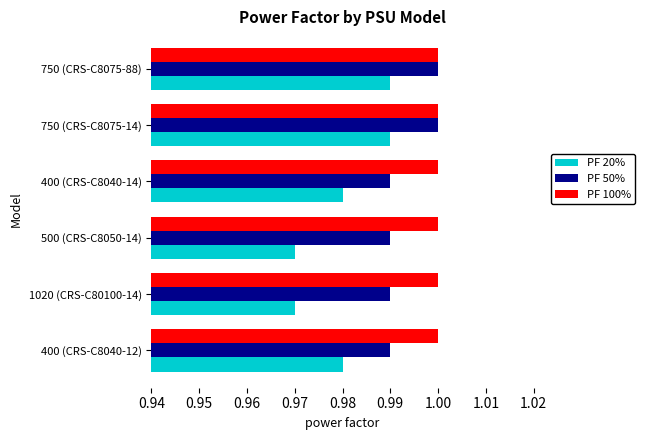

What is the sum of the PF 50% values at 400 (CRS-C8040-14) and 750 (CRS-C8075-14)?

2.0